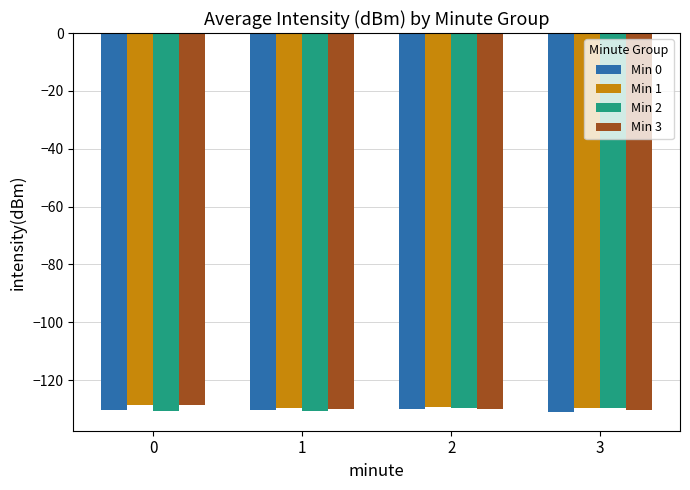

What is the lowest value of the Min 1 series?

-129.5